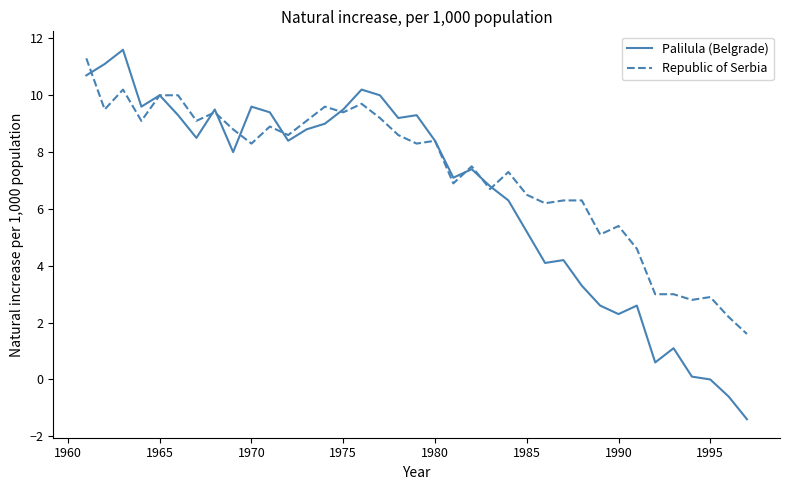

Which series has the largest total across all categories?

Republic of Serbia